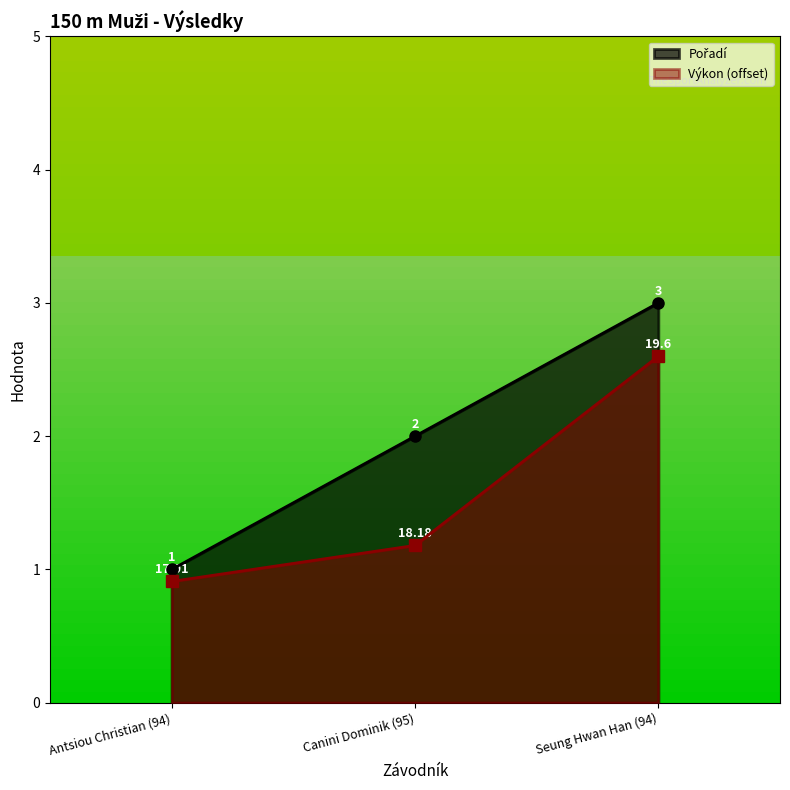

What is the difference between the maximum and second lowest values in the Výkon series?

1.4